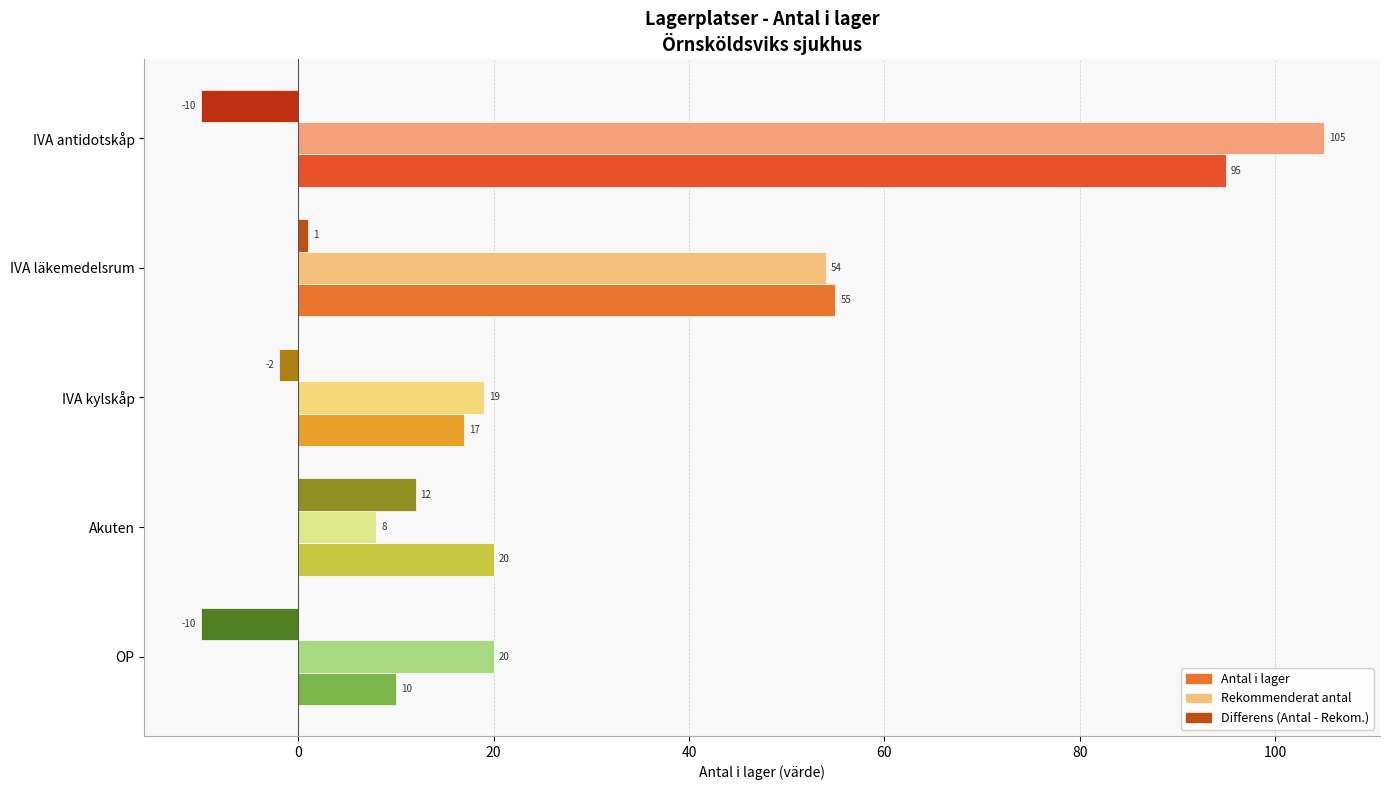

List the labels in order of Rekommenderat antal value, smallest first.

Akuten, IVA kylskåp, OP, IVA läkemedelsrum, IVA antidotskåp